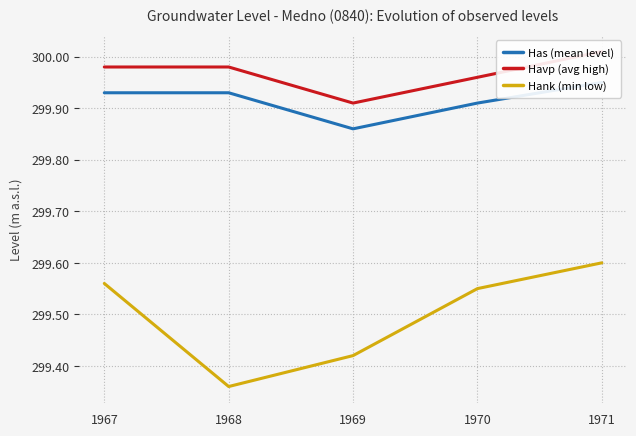

At how many categories does at least one series exceed 299?

5